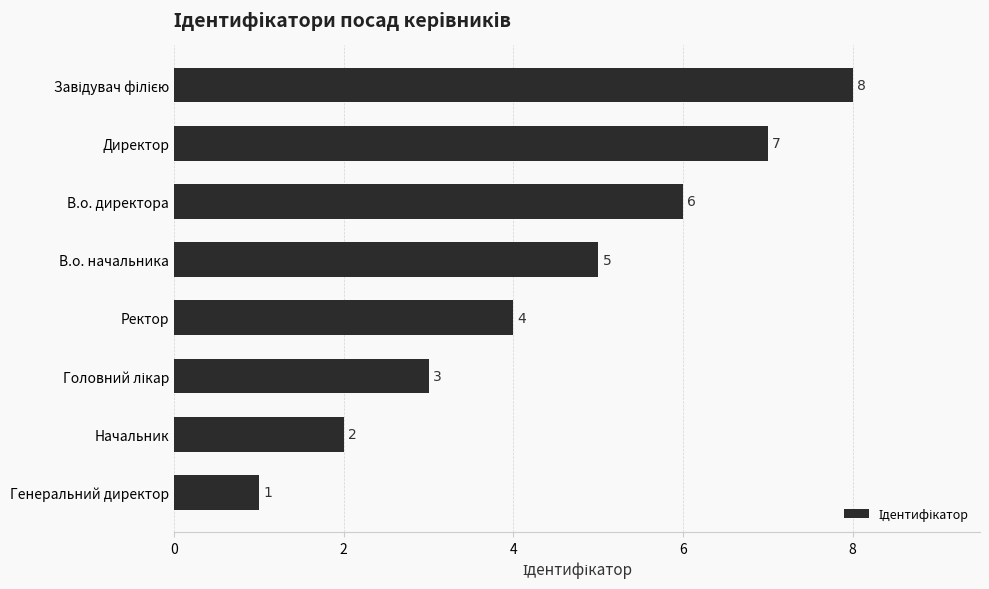

What position from the bottom is В.о. директора?

6